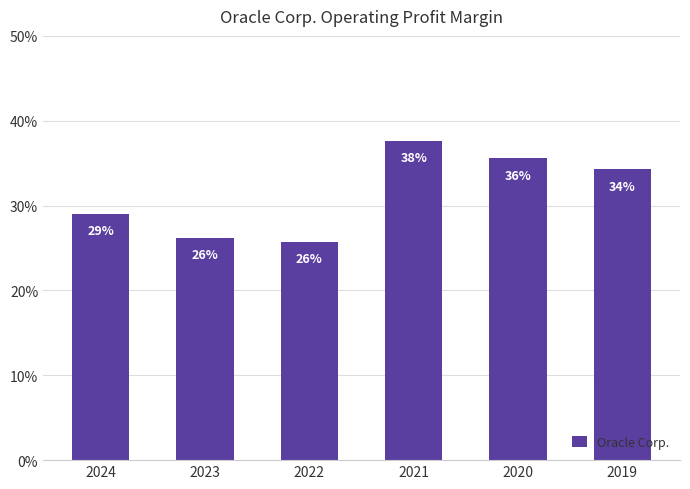

What is the value of the 6th bar from the left?

0.3